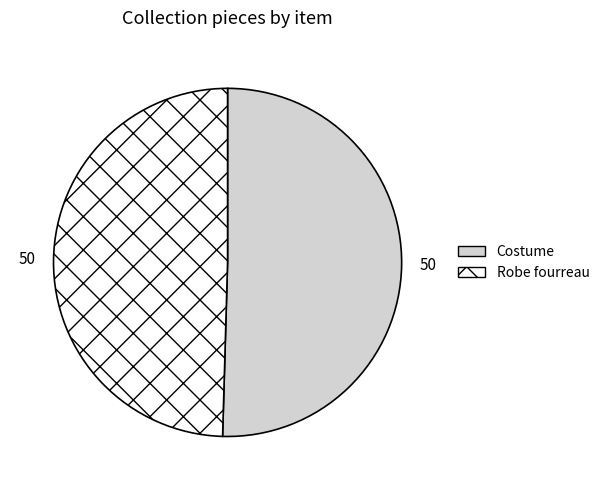

Which slice is the smallest?

Robe fourreau